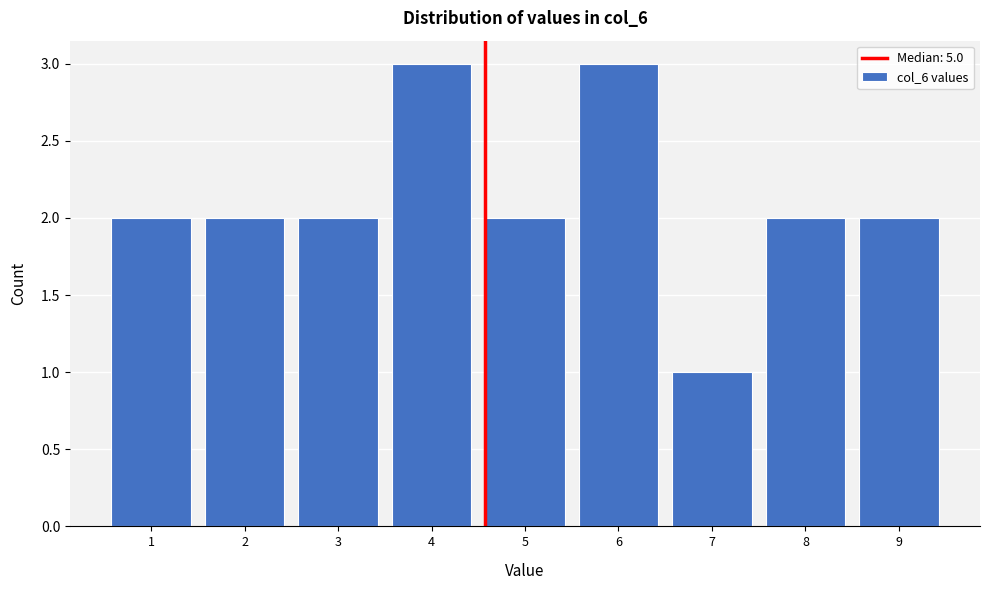

Reading right to left, list all the values displayed in this chart.

2	2	1	3	2	3	2	2	2